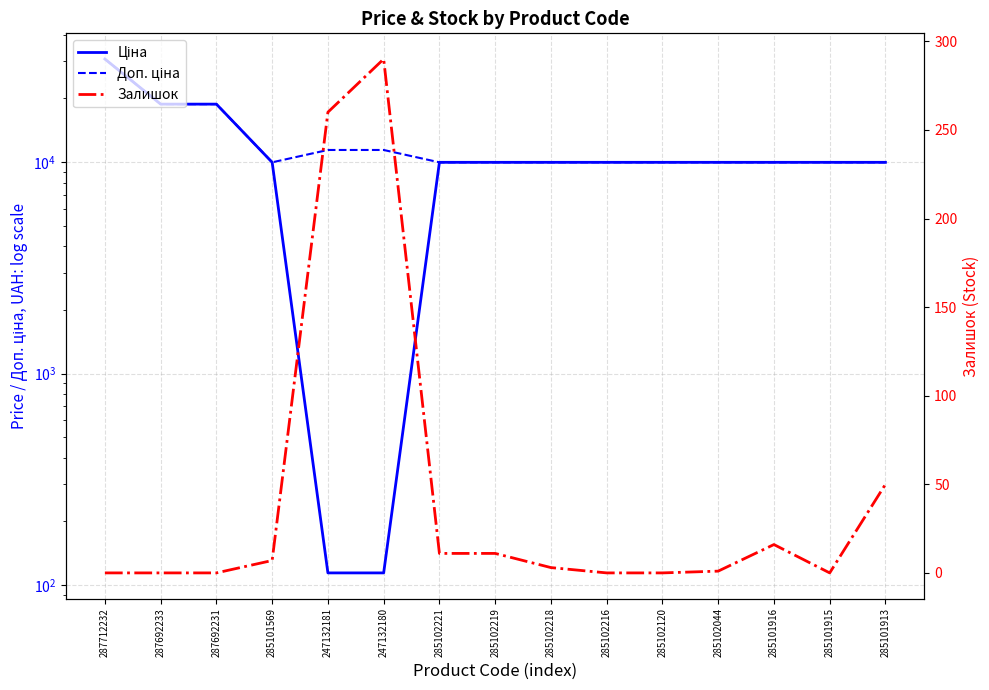

What are all the series names shown in the legend?

Ціна, Доп. ціна, Залишок